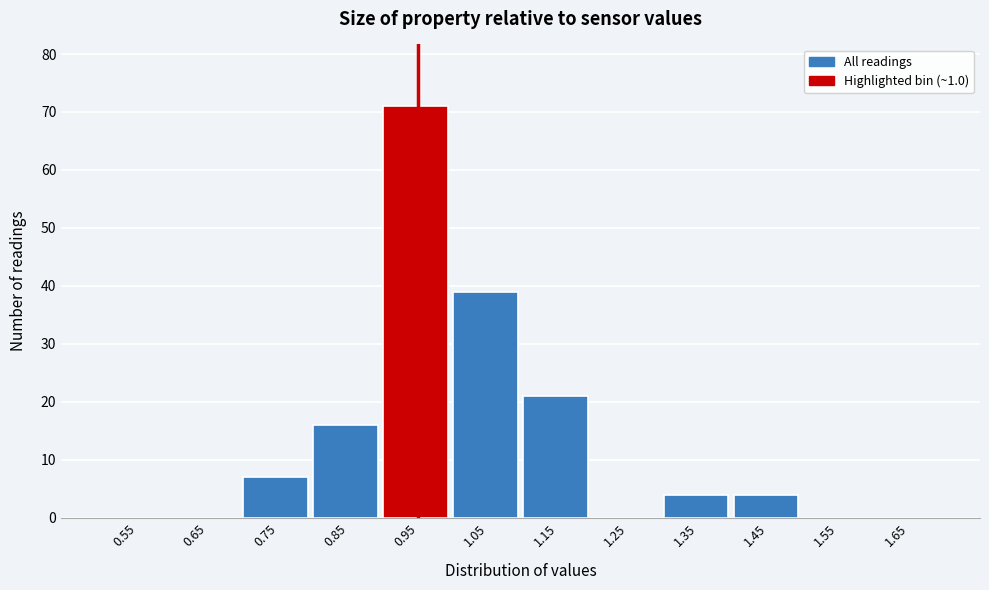

Reading left to right, what are all the values shown in this chart?

0.55=0	0.65=0	0.75=7	0.85=16	0.95=71	1.05=39	1.15=21	1.25=0	1.35=4	1.45=4	1.55=0	1.65=0